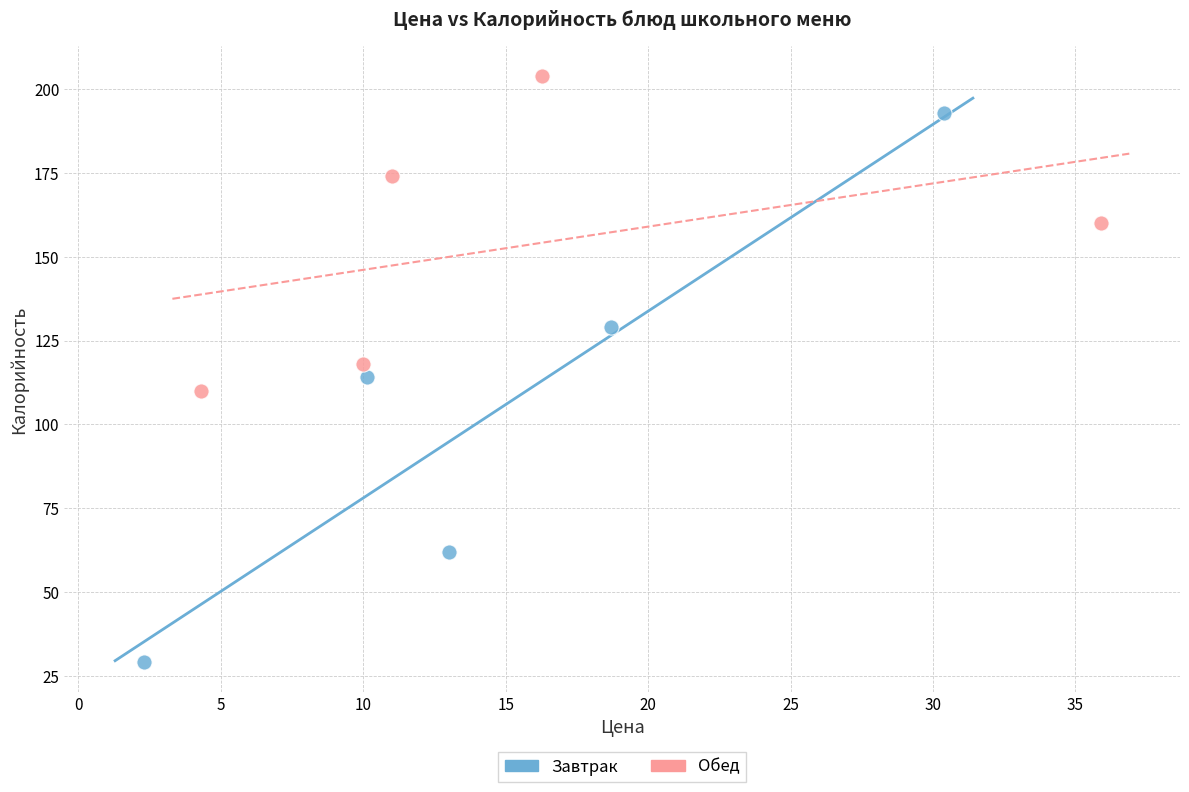

Which series contains the highest Y value?

Обед